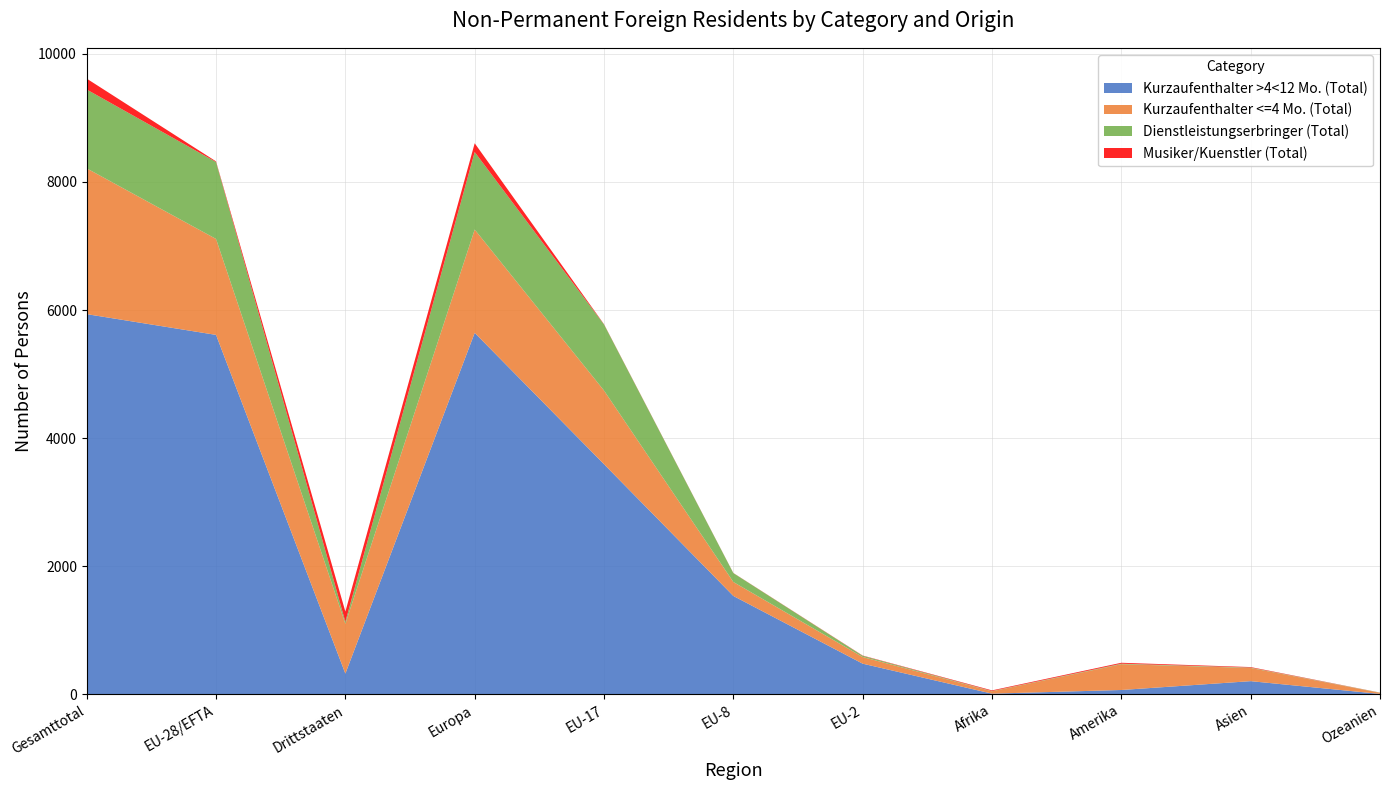

Reading left to right, what are all the values shown in this chart?

Kurzaufenthalter >4<12 Mo. (Total): 5936	5612	324	5644	3593	1536	479	11	68	206	7
Kurzaufenthalter <=4 Mo. (Total): 2276	1498	778	1613	1150	218	104	37	403	206	17
Dienstleistungserbringer (Total): 1231	1201	30	1210	1032	139	19	4	8	6	3
Musiker/Kuenstler (Total): 170	10	160	137	4	2	4	10	14	8	1